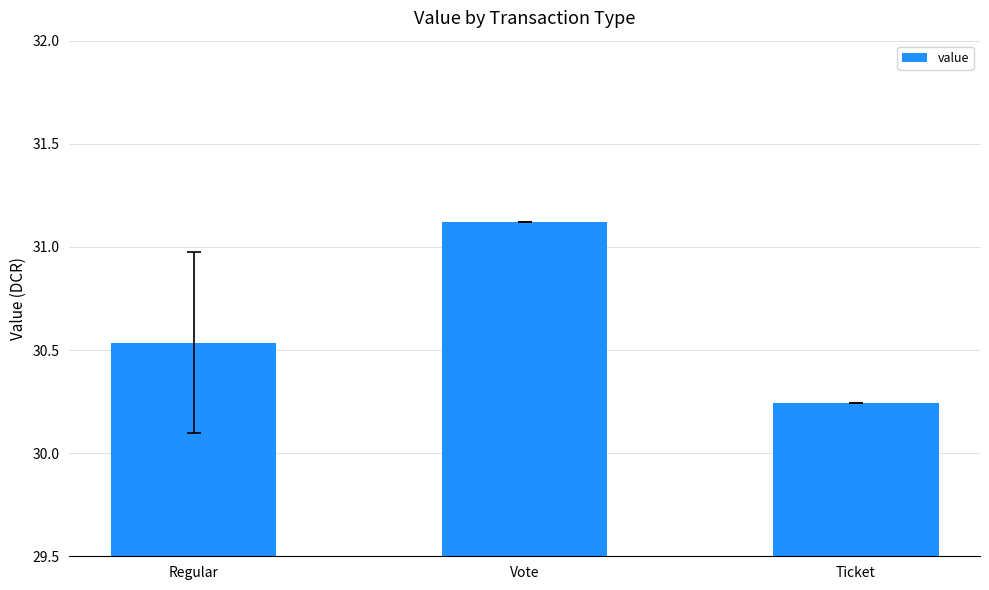

Rank the categories by value from lowest to highest.

Ticket, Regular, Vote